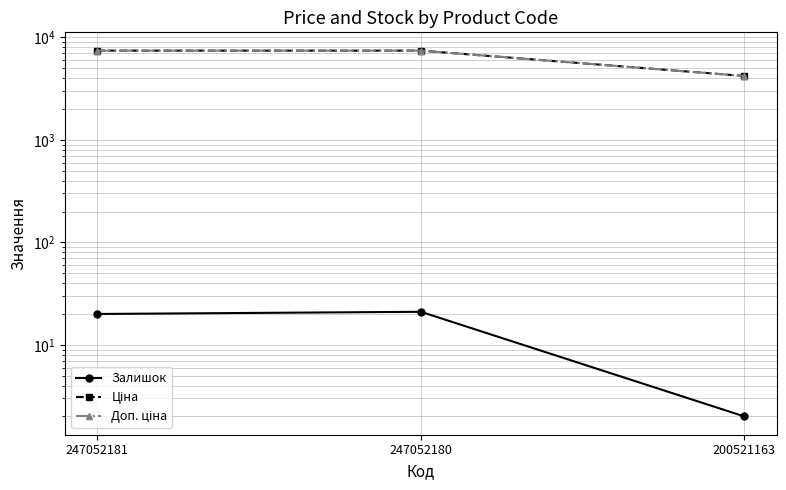

What is the total value across all series at 247052180?

14893.3